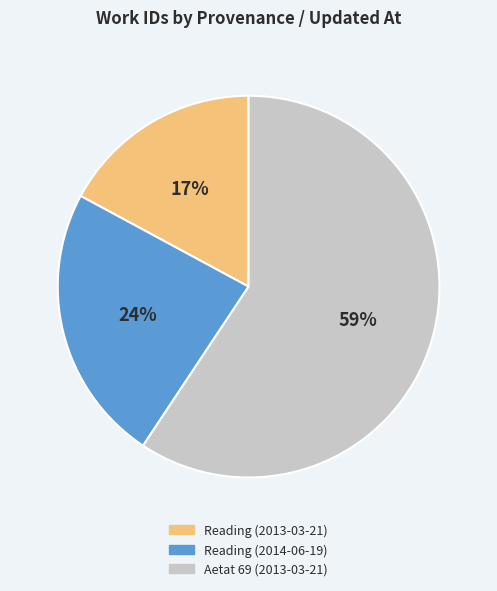

To the nearest percent, what portion does Reading (2013-03-21) represent?

17%